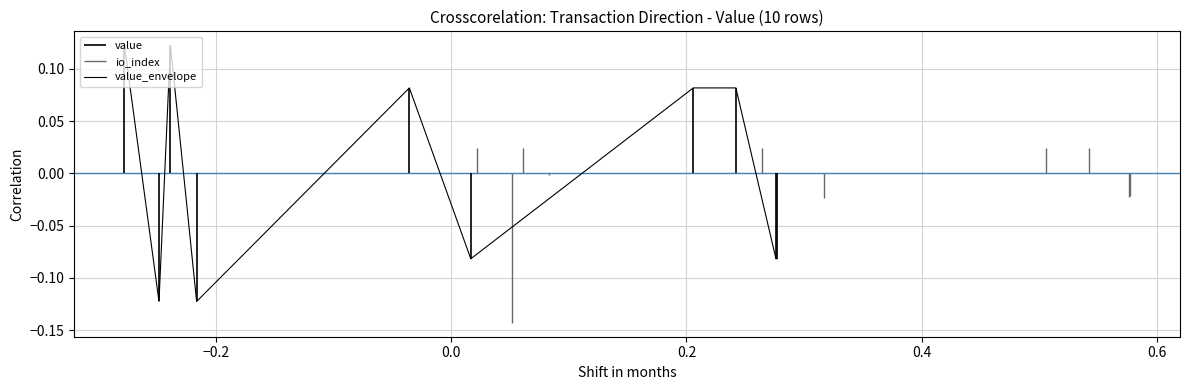

True or false: the data shows 0.1 at 7.

False